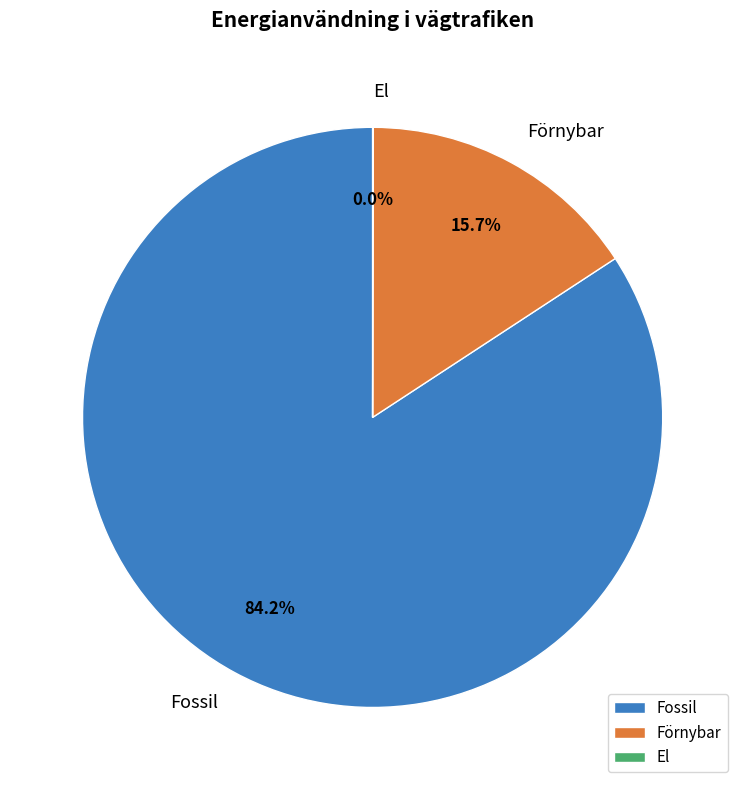

The Fossil slice represents 1% of the pie. True or false?

False